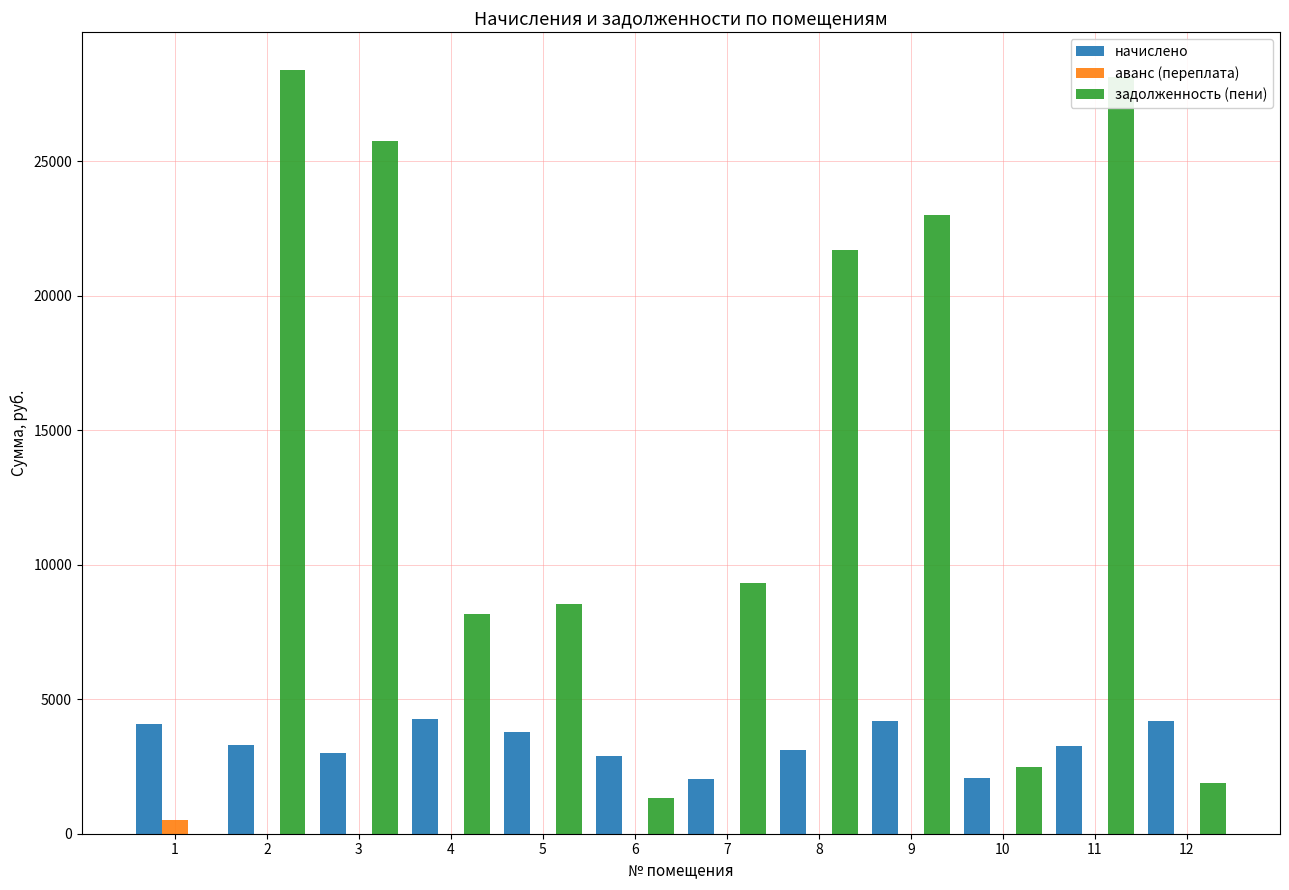

What is the approximate value of задолженность (пени) at 8?

21694.2